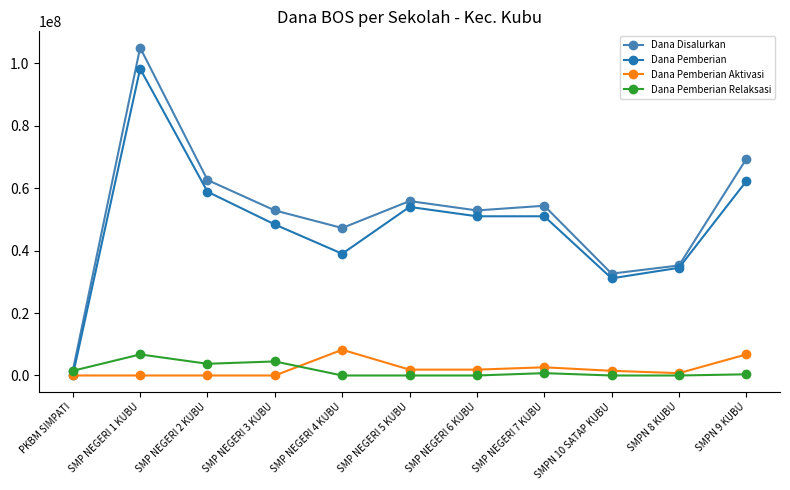

Which series has the largest range (max minus min)?

Dana Disalurkan